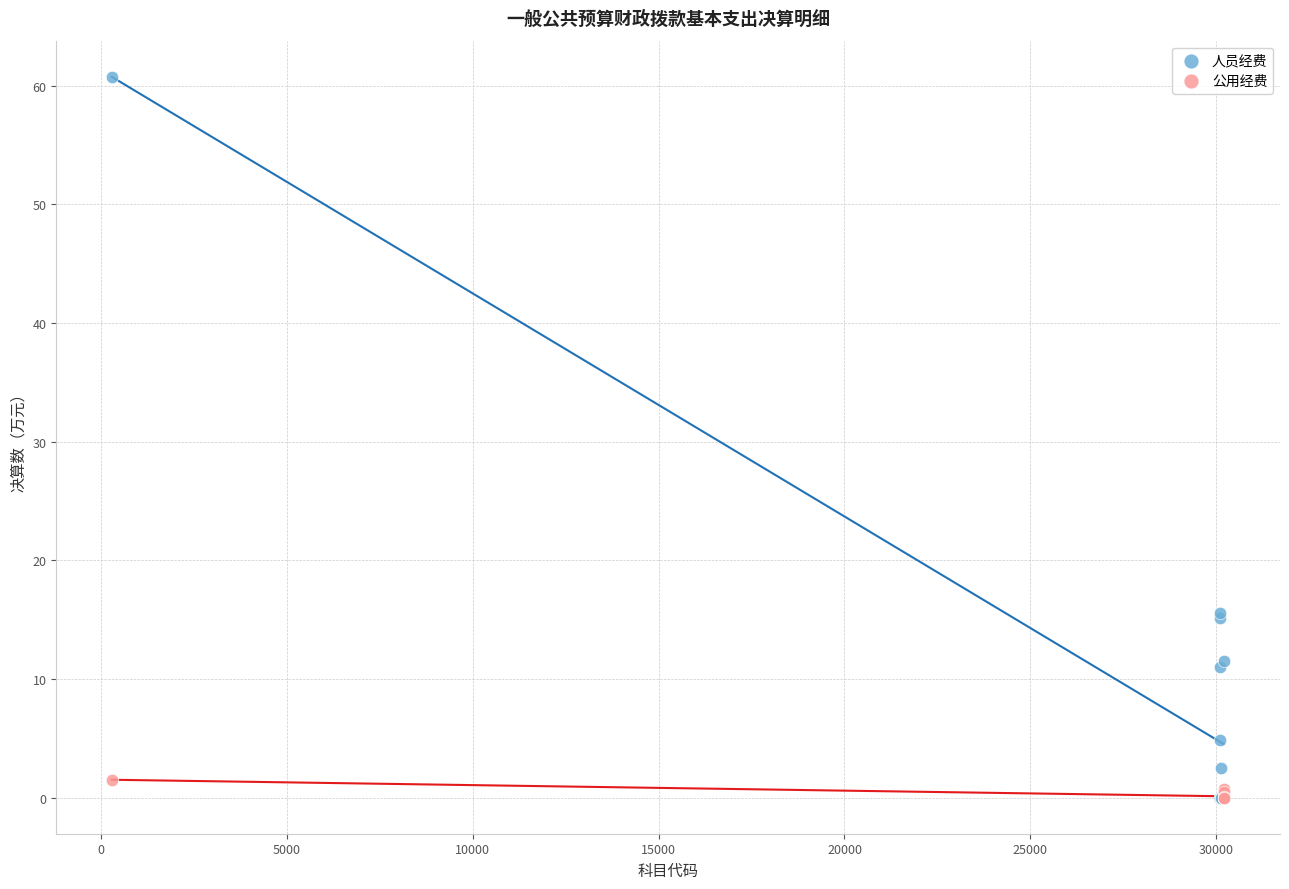

Which series has the widest spread of Y values?

人员经费